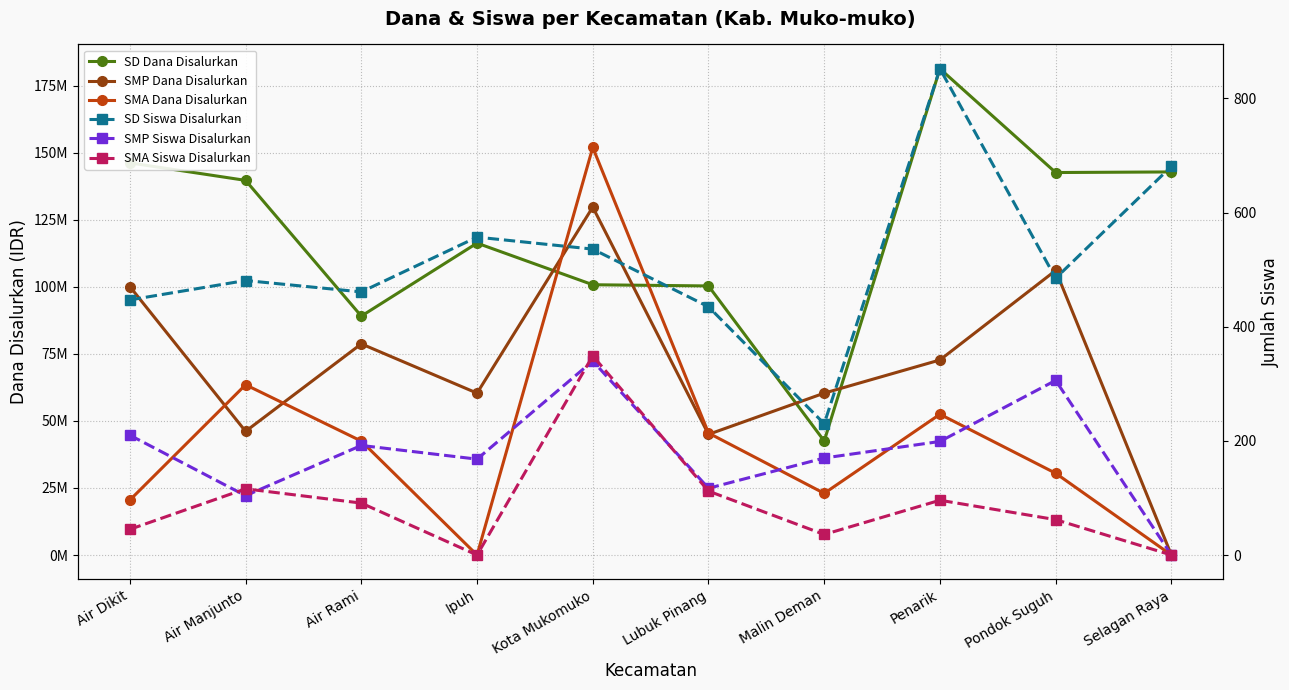

What is the difference between the second highest and second lowest values in the SMA Dana Disalurkan series?

63500000